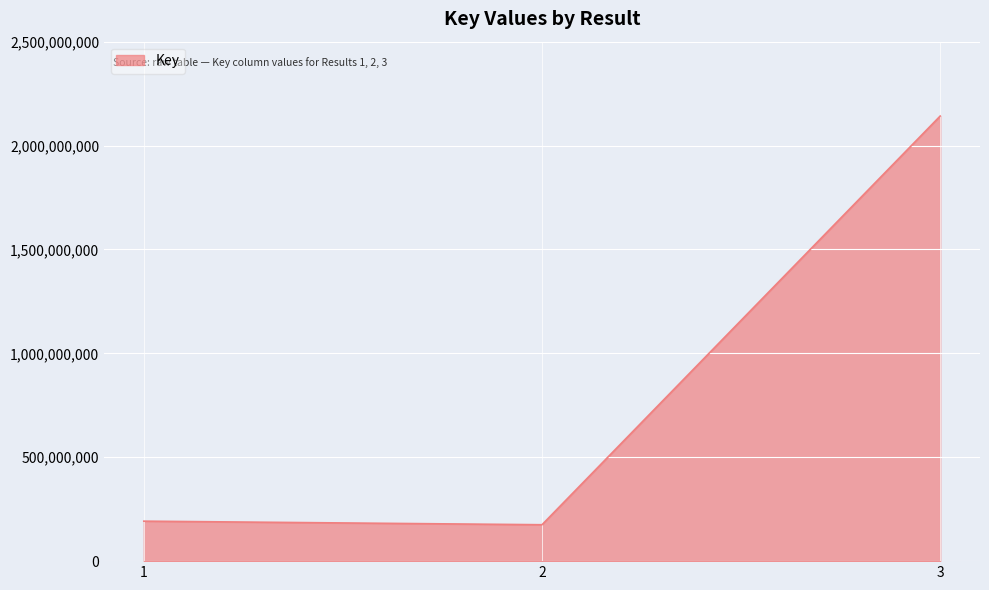

What value does the data have at 2, to the nearest 50?

175220150